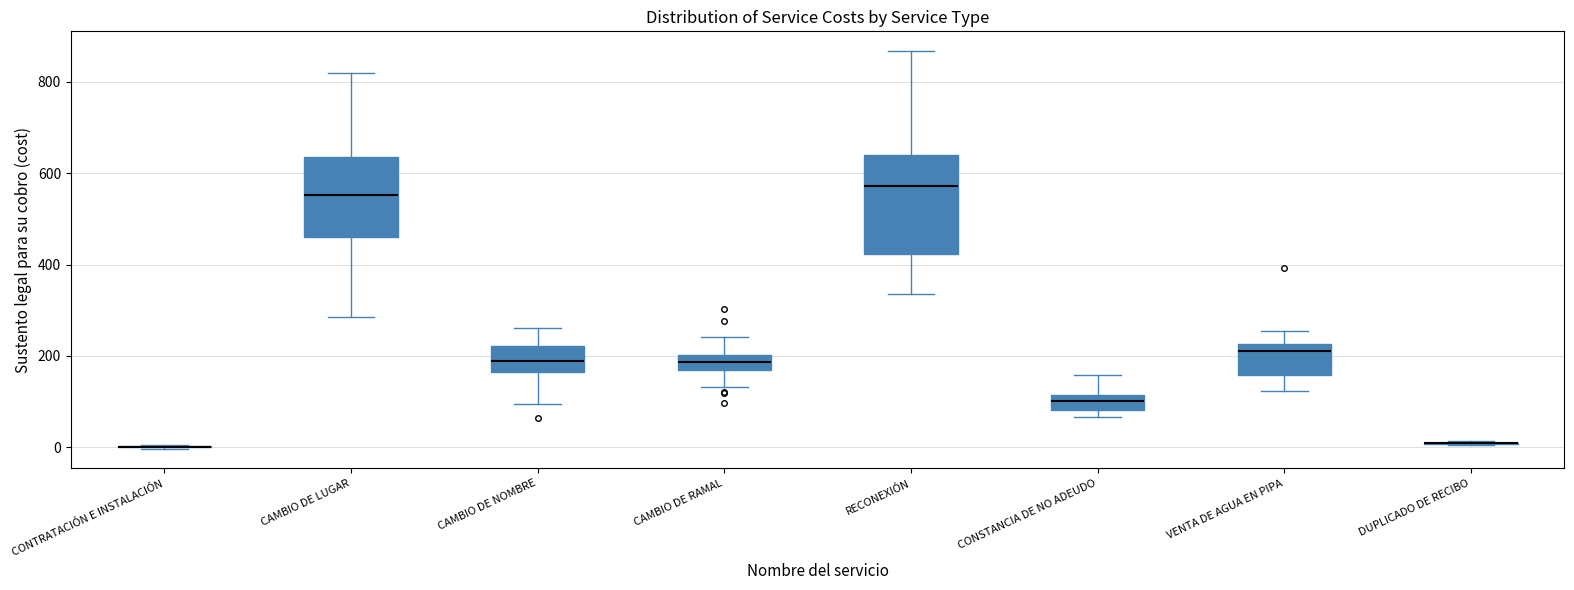

Where does the median line of the box for CONSTANCIA DE NO ADEUDO sit on the y-axis? The values are not printed on the chart, so give them approximately, as read against the axis.

100